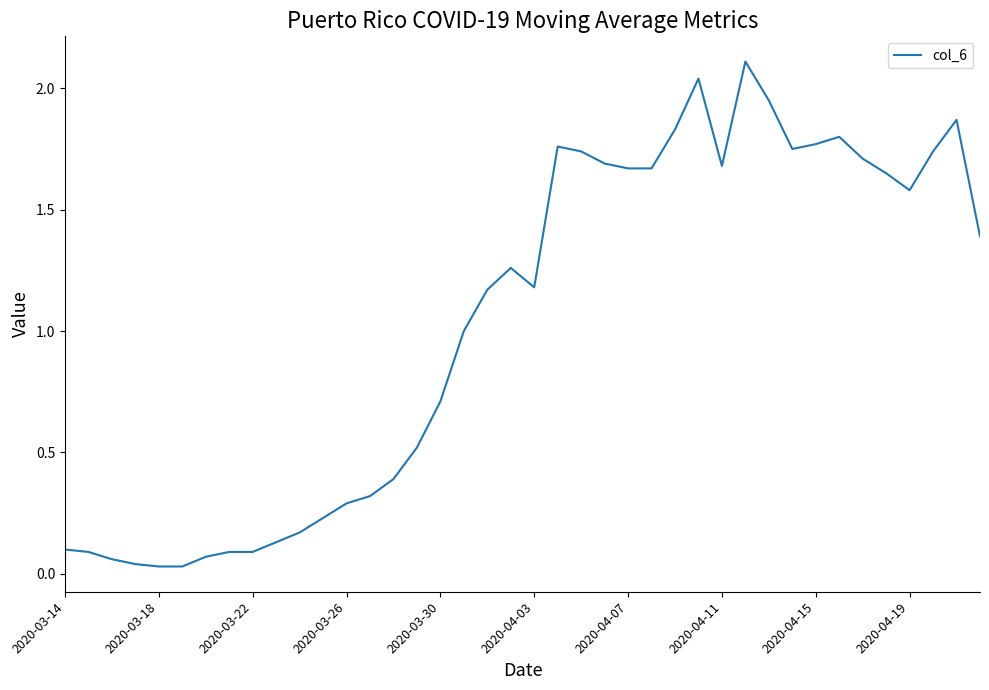

What is the sum of all values?

41.4